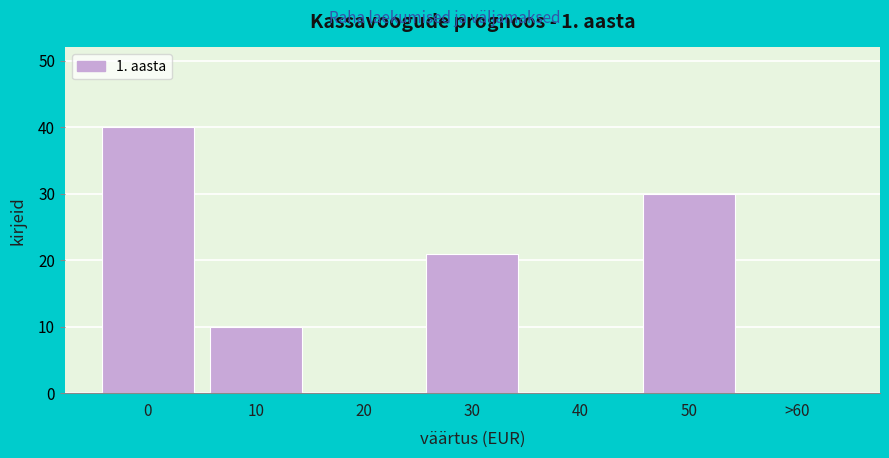

Reading left to right, transcribe all the data shown in this chart.

0=40	10=10	20=0	30=21	40=0	50=30	>60=0